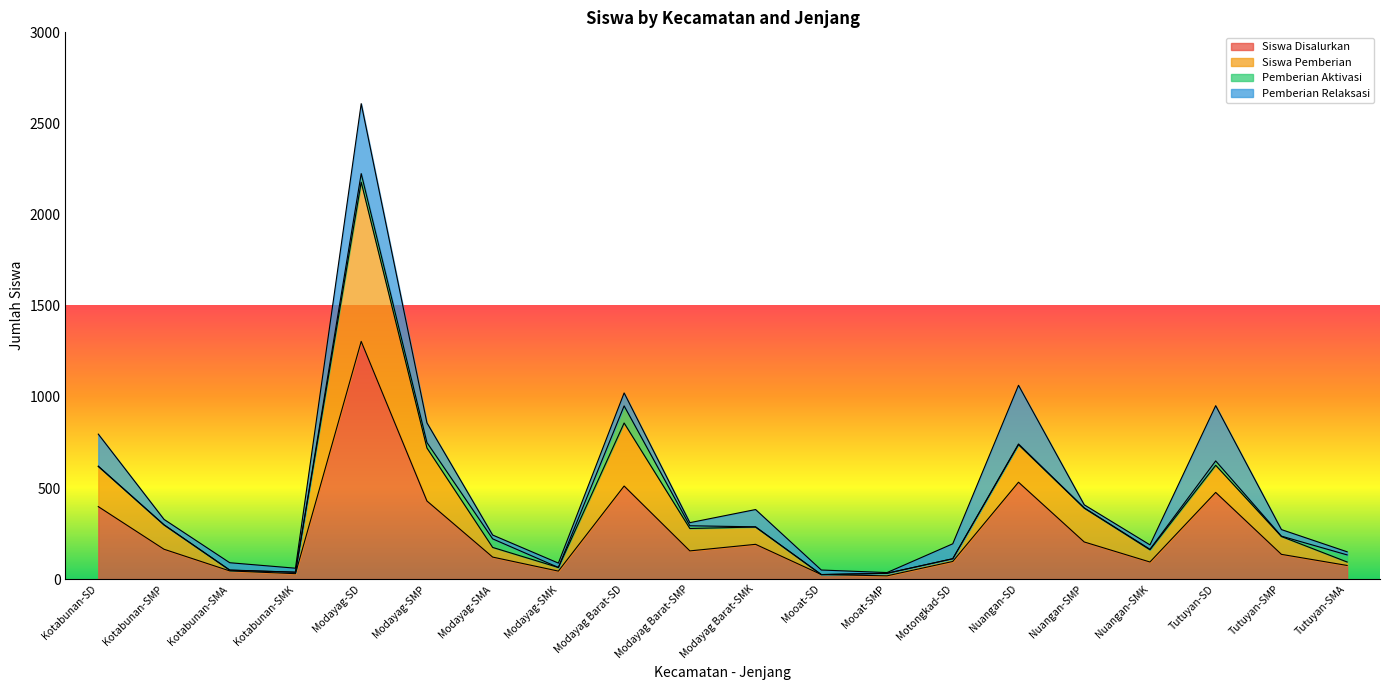

Rank the categories by Siswa Disalurkan value from lowest to highest.

Mooat-SMP, Mooat-SD, Kotabunan-SMK, Modayag-SMK, Kotabunan-SMA, Tutuyan-SMA, Nuangan-SMK, Motongkad-SD, Modayag-SMA, Tutuyan-SMP, Modayag Barat-SMP, Kotabunan-SMP, Modayag Barat-SMK, Nuangan-SMP, Kotabunan-SD, Modayag-SMP, Tutuyan-SD, Modayag Barat-SD, Nuangan-SD, Modayag-SD